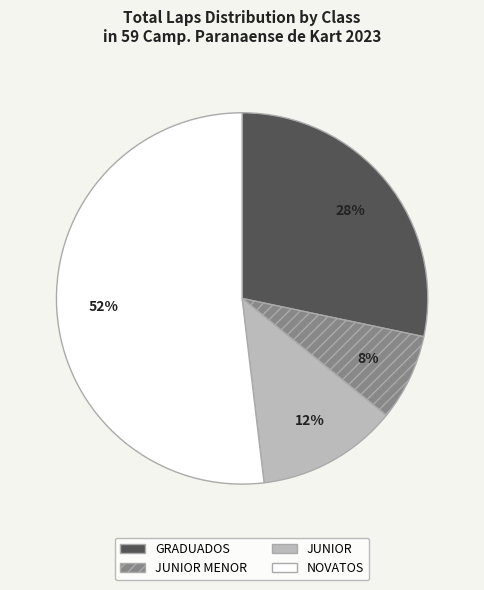

Is it true that JUNIOR MENOR is 8% of the pie?

True